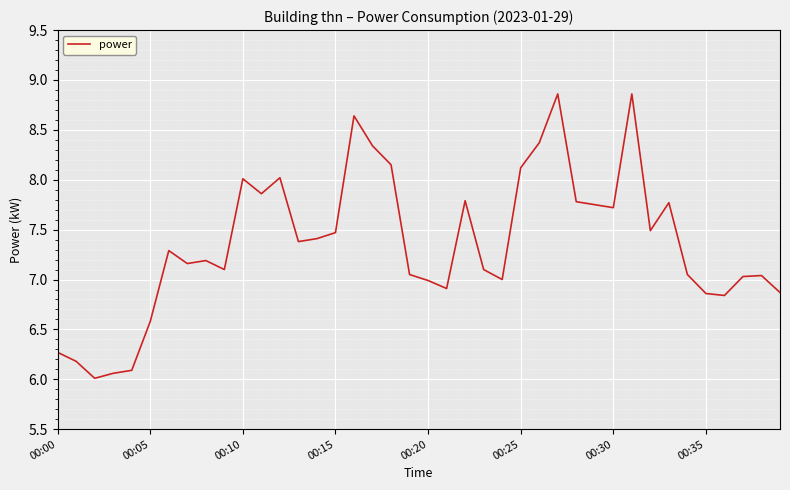

What is the sum of all values?

294.5